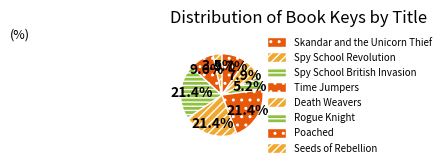

How many slices are in this pie chart?

8